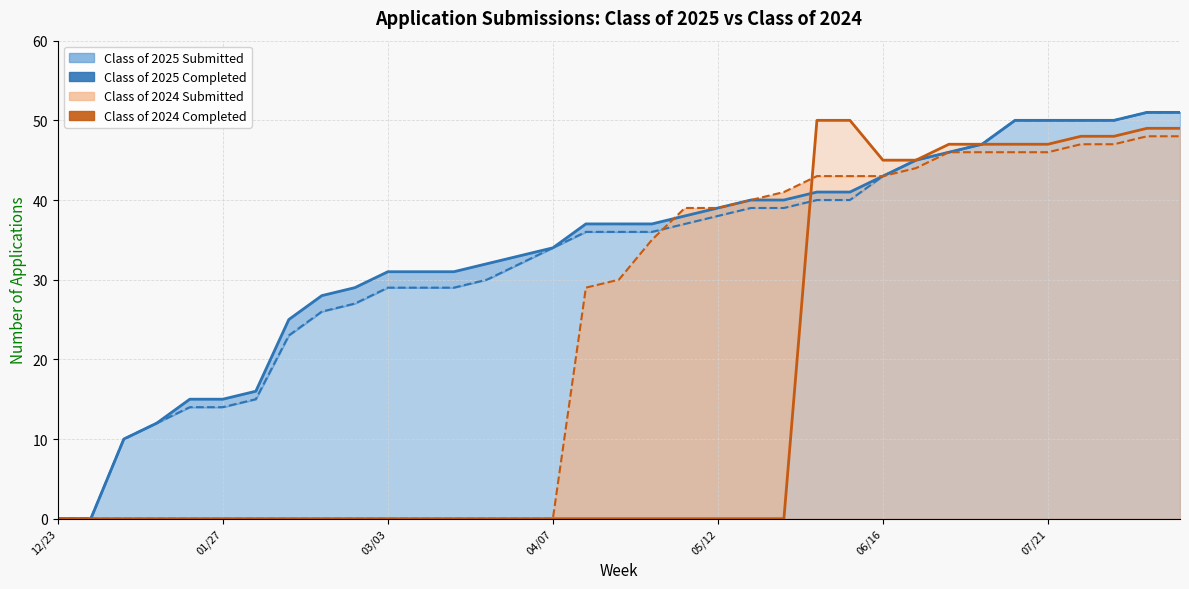

Which has a higher value, 11 or 31?

31